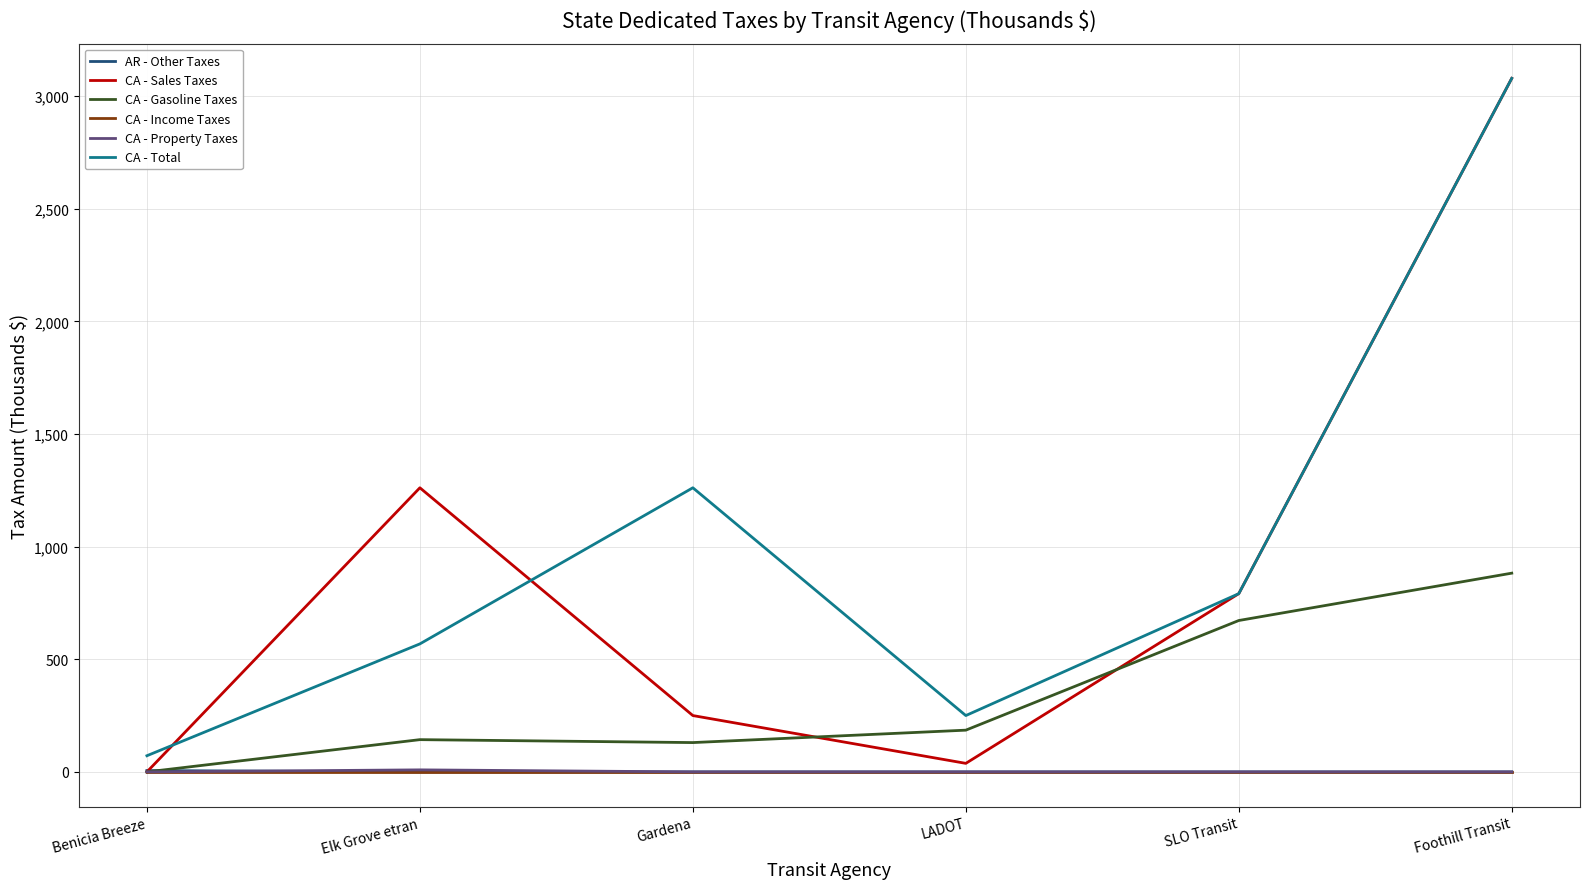

How many CA - Property Taxes values are between 0 and 1?

5